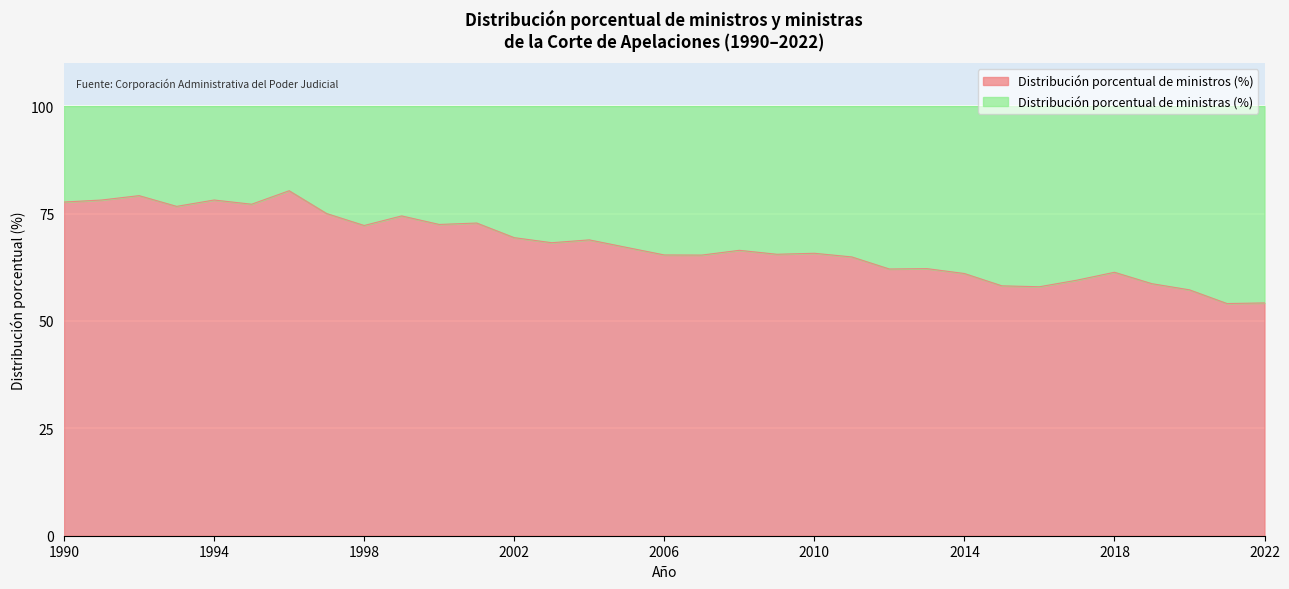

How many lines are shown in the chart?

2